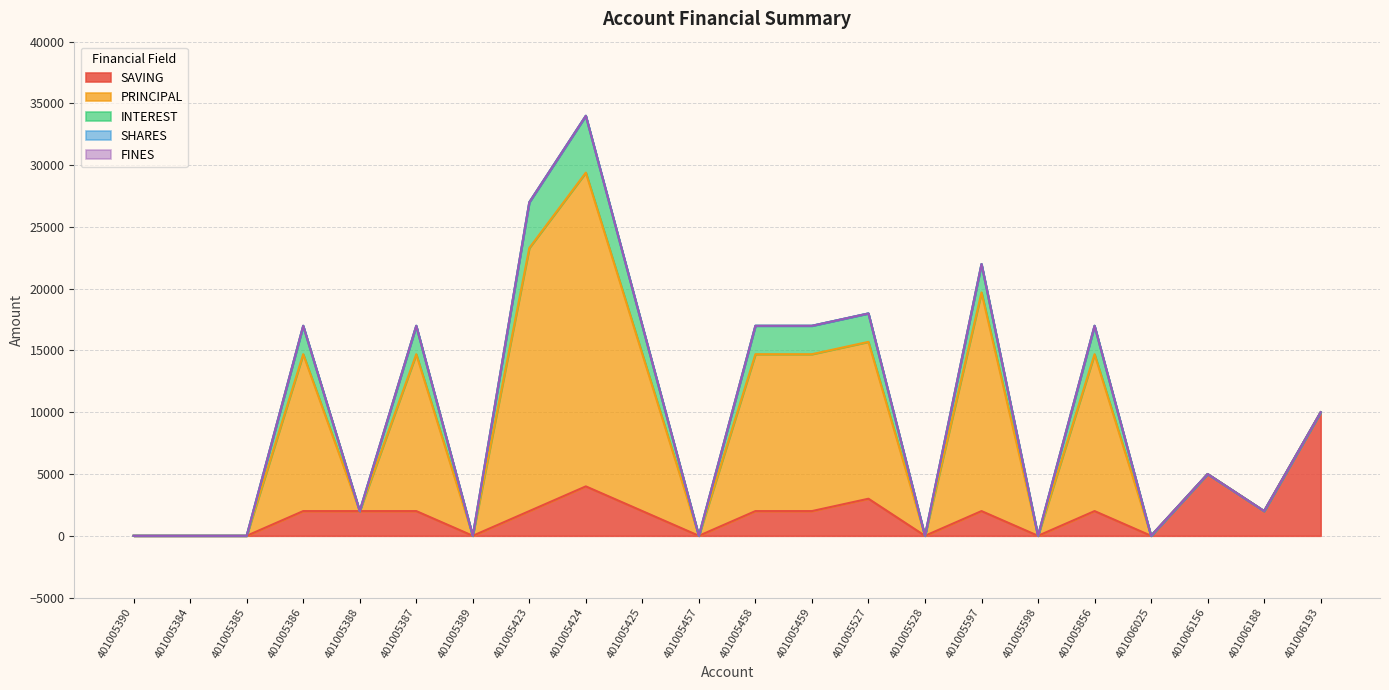

Rank the series at 401005527 from lowest to highest value.

SHARES, FINES, INTEREST, SAVING, PRINCIPAL